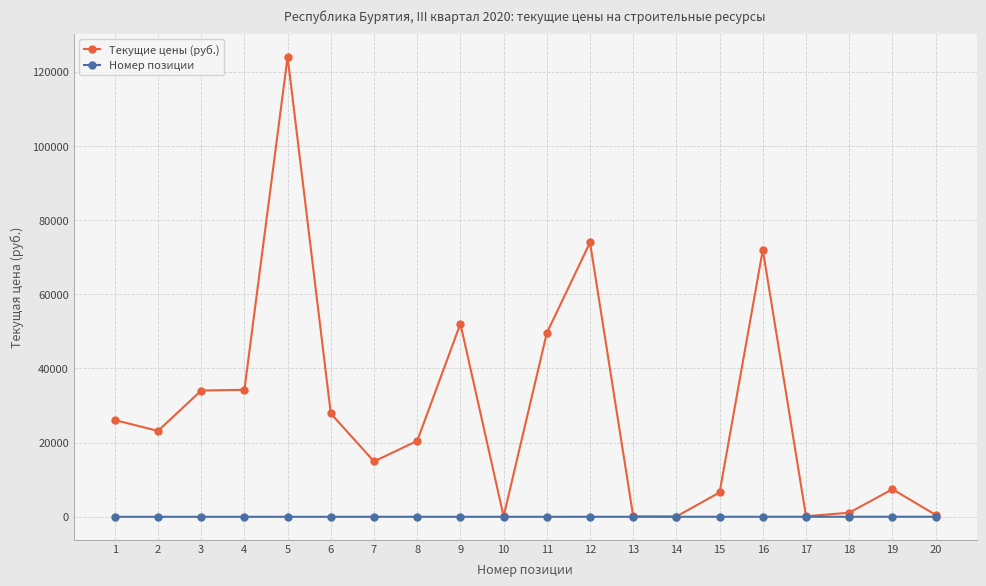

At which category does the chart reach its peak across all series?

5